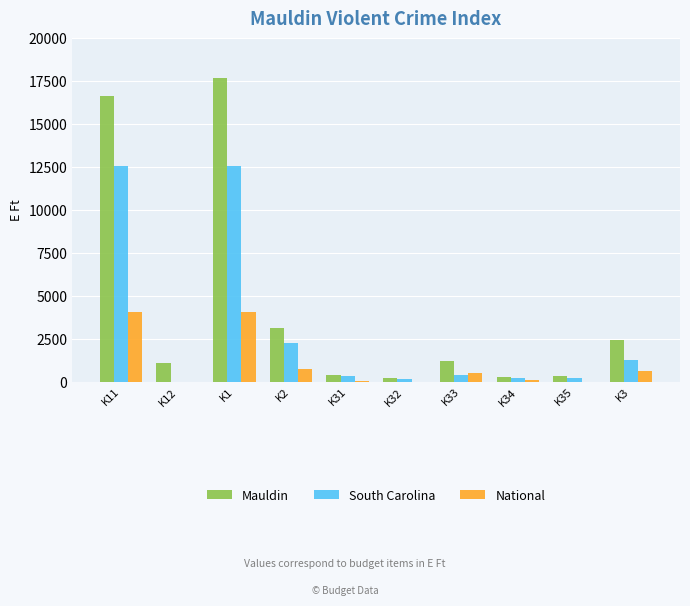

Between K12 and K3, which series saw the biggest shift?

Mauldin